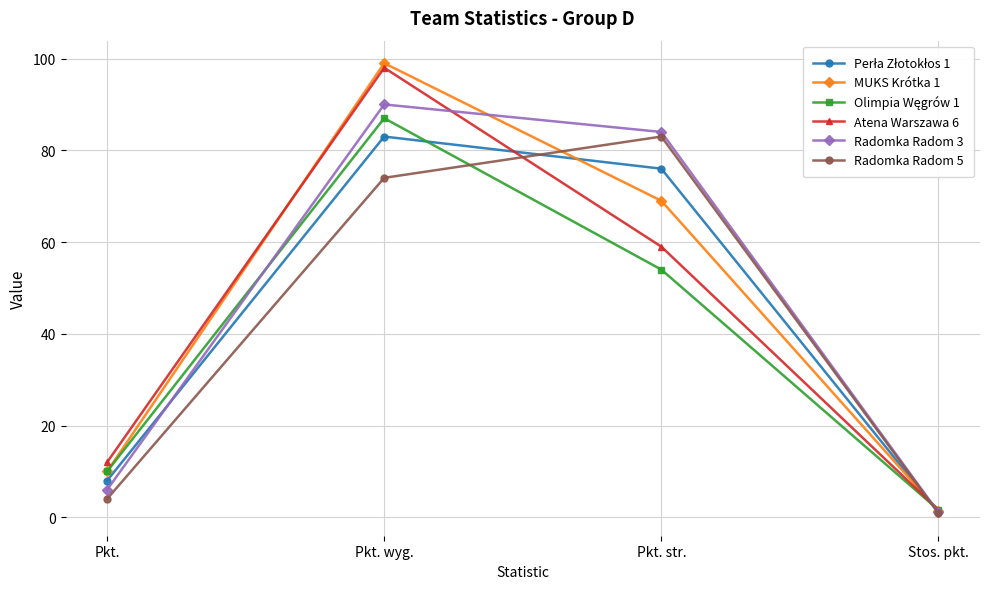

Is the value of Radomka Radom 5 at Pkt. greater than the value of Radomka Radom 3 at Pkt. str.?

No